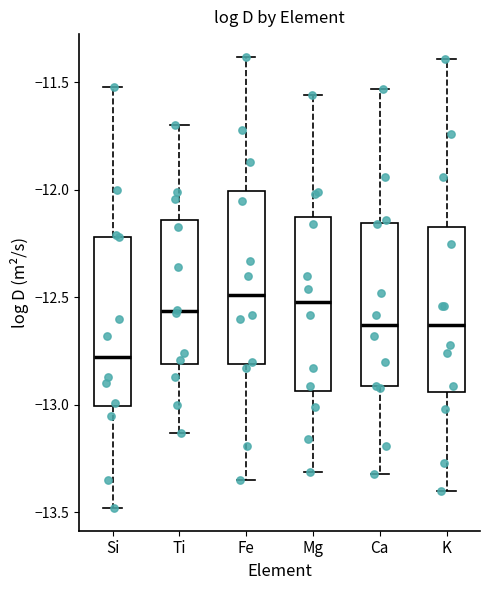

Reading left to right, read every box against the y-axis: the position of its median line, the range the box covers, and the ends of its whiskers. The values are not printed on the chart, so give them approximately, as read against the axis.

Si: median -12.75, box -13.00 to -12.20, whiskers -13.50 to -11.50
Ti: median -12.55, box -12.80 to -12.15, whiskers -13.15 to -11.70
Fe: median -12.50, box -12.80 to -12.00, whiskers -13.35 to -11.40
Mg: median -12.50, box -12.95 to -12.10, whiskers -13.30 to -11.55
Ca: median -12.65, box -12.90 to -12.15, whiskers -13.30 to -11.55
K: median -12.65, box -12.95 to -12.15, whiskers -13.40 to -11.40